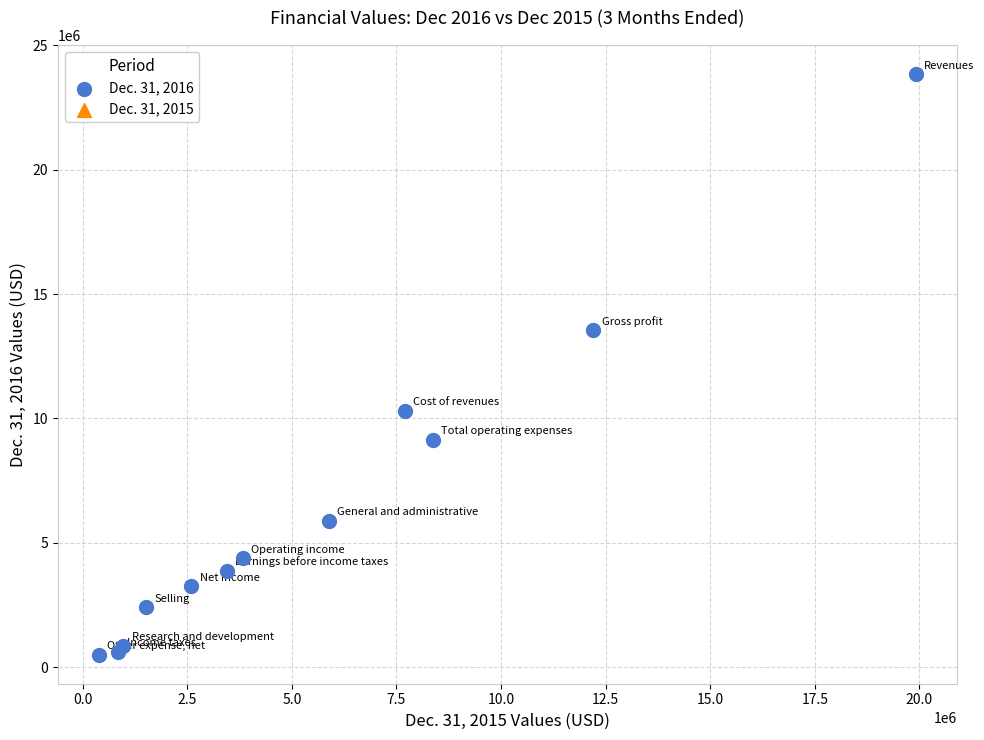

What Y value in the scatter plot is closest to 12174500?

13537000